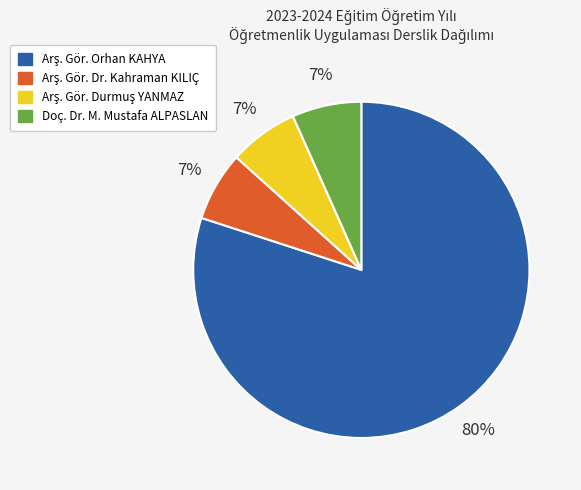

Does Doç. Dr. M. Mustafa ALPASLAN account for over 50% of the chart?

No